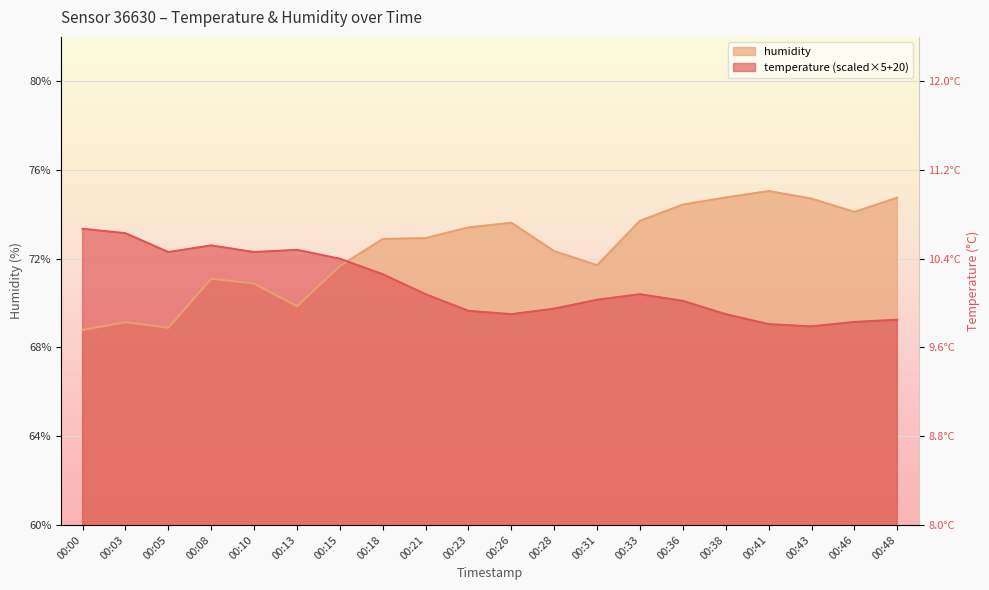

At how many categories does at least one series exceed 70?

20